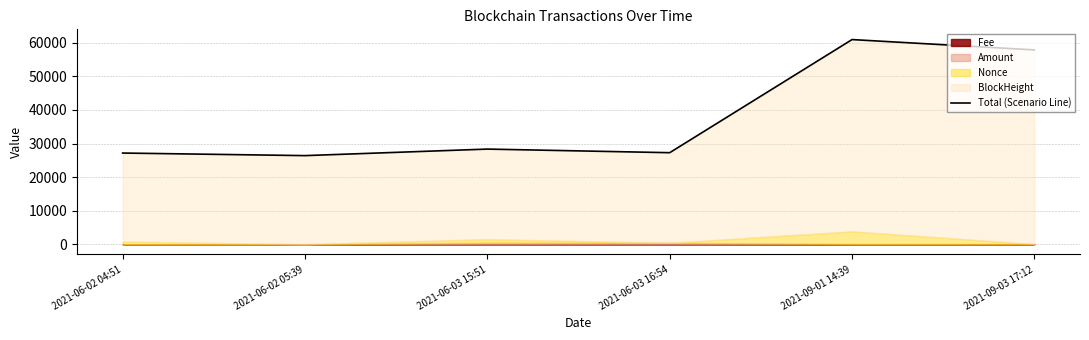

How many points are higher than both their immediate neighbors (excluding endpoints)?

2